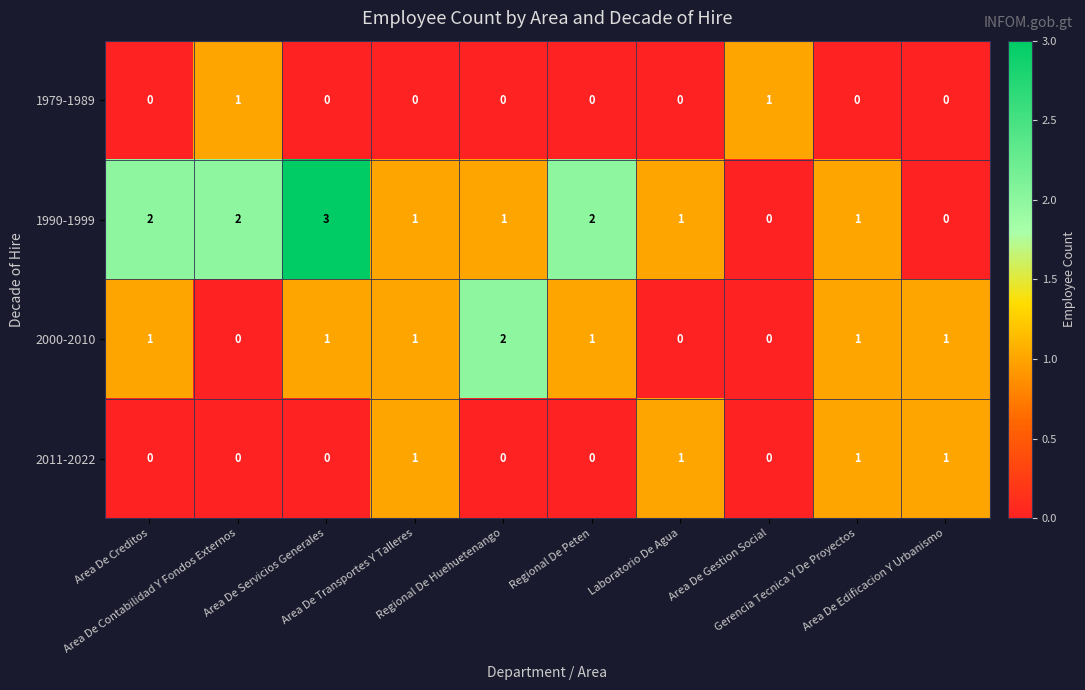

Count the number of data series in this chart.

4